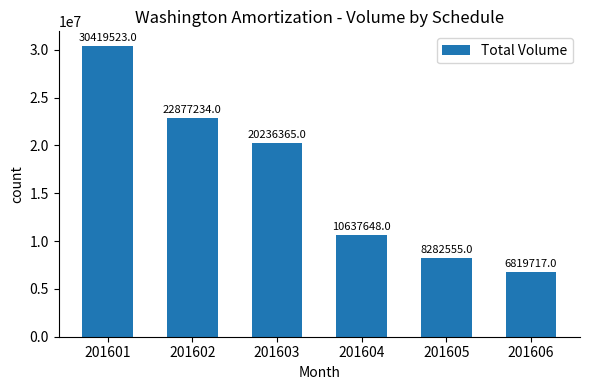

Where is the data nearest to the value 18619620?

201603